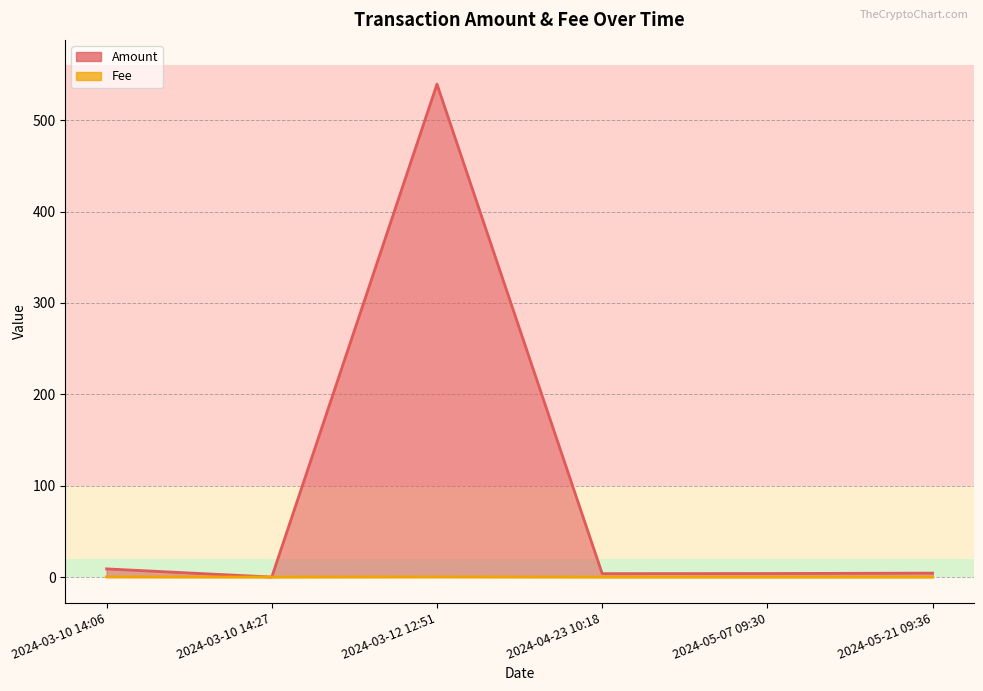

At 2024-03-10 14:06, list the series in order from smallest to largest.

Fee, Amount